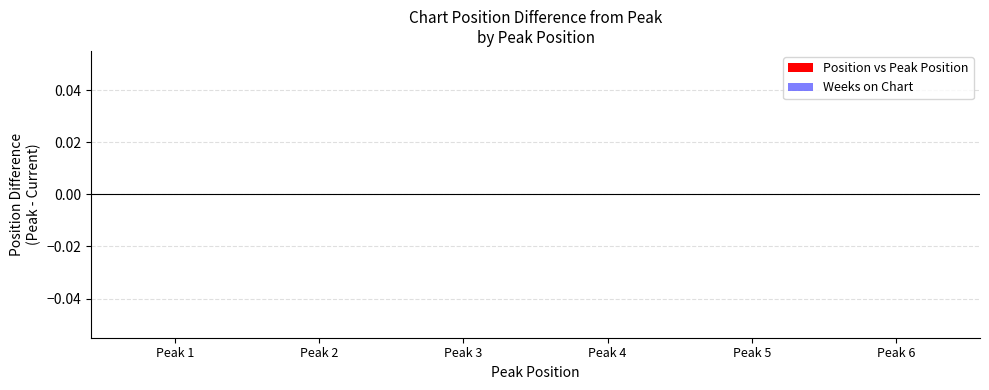

How many bars are there in total?

12